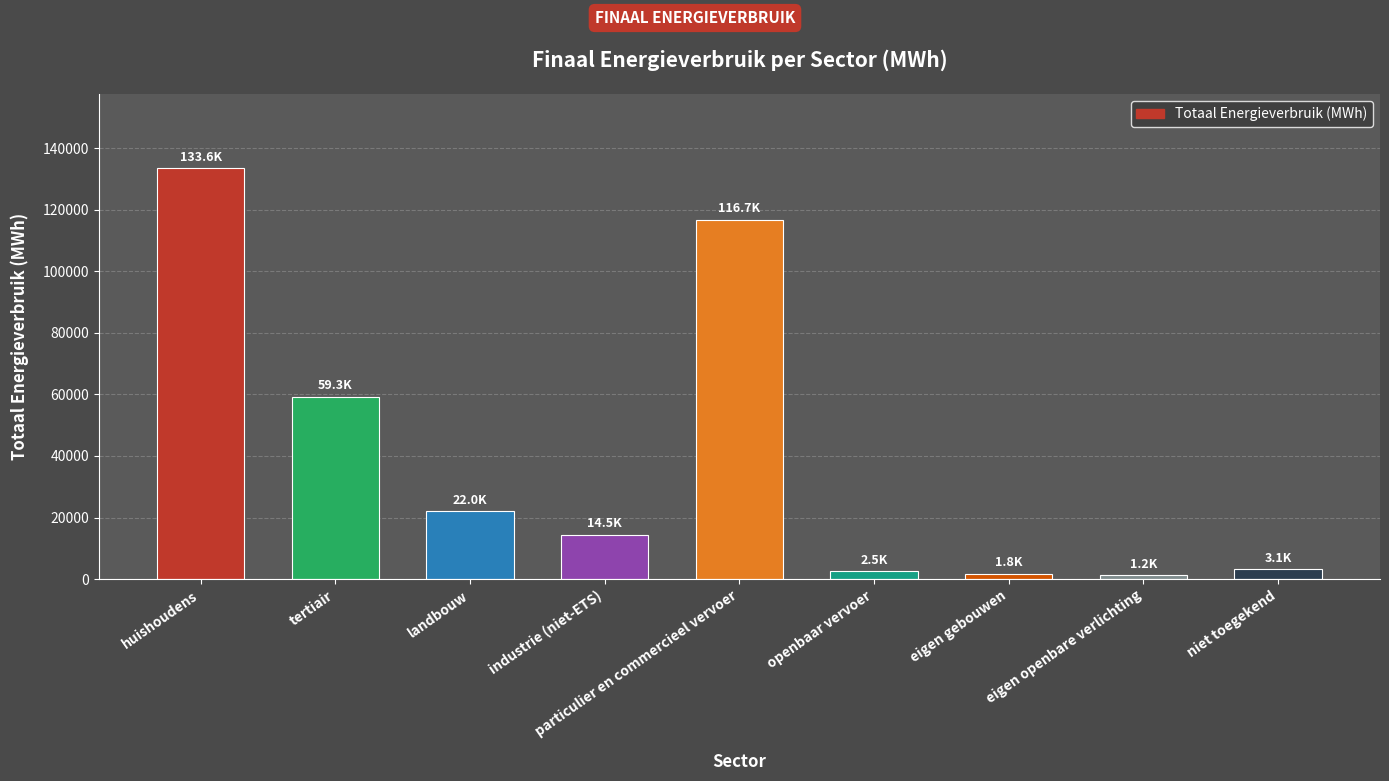

True or false: the data shows 1174.7 at eigen openbare verlichting.

True